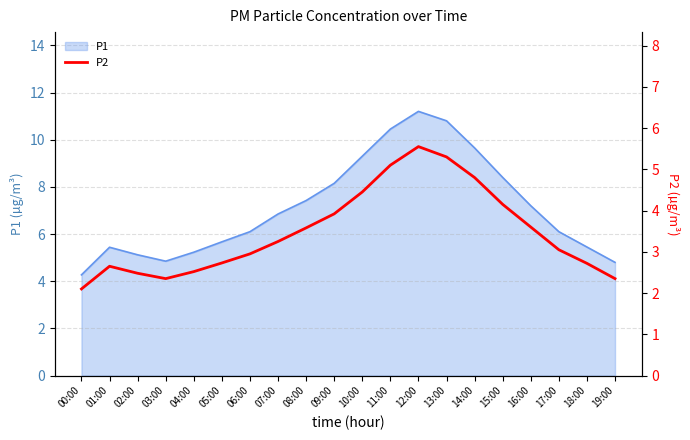

How many lines are shown in the chart?

1